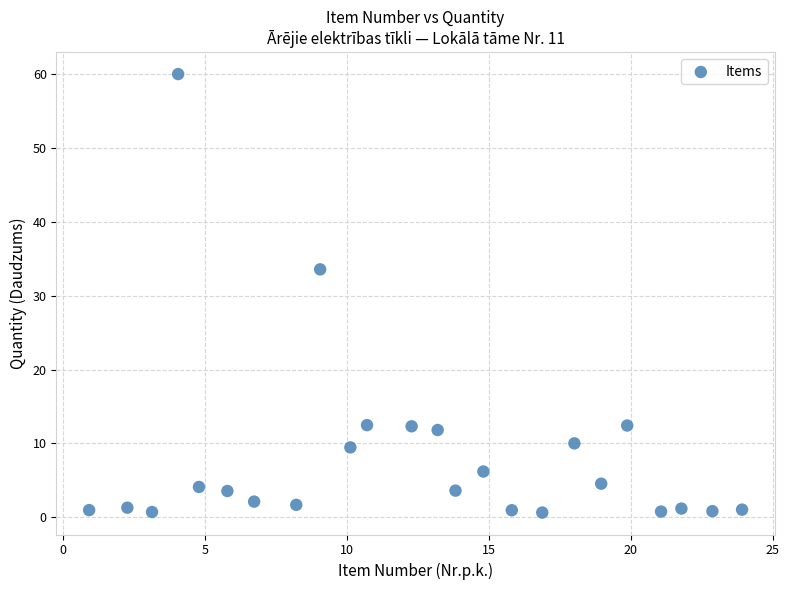

What Y value in the scatter plot is closest to 30?

33.6